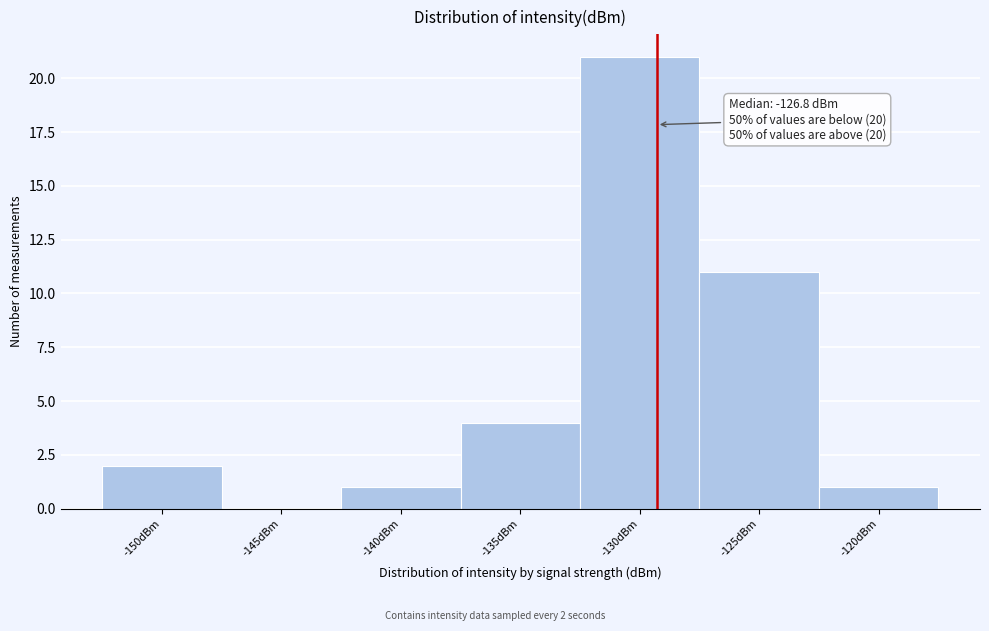

Reading left to right, extract all data points from this chart.

-150dBm=2	-145dBm=0	-140dBm=1	-135dBm=4	-130dBm=21	-125dBm=11	-120dBm=1